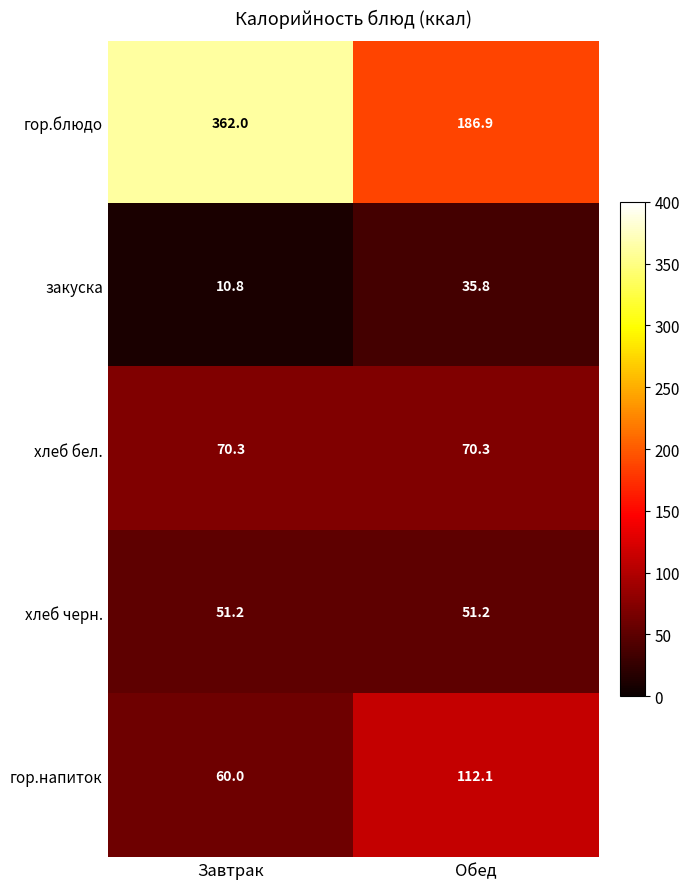

What value does the гор.напиток series have at Завтрак?

60.0